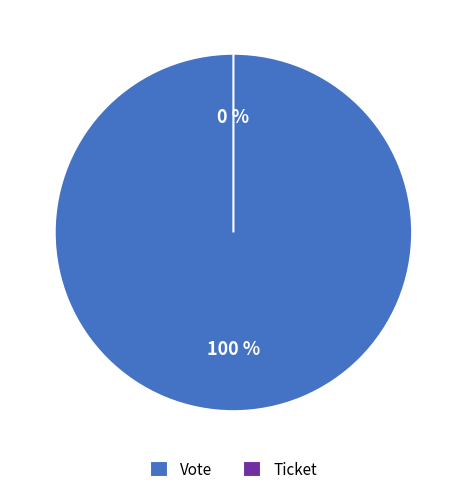

To the nearest percent, what is the combined percentage of Vote and Ticket?

100%